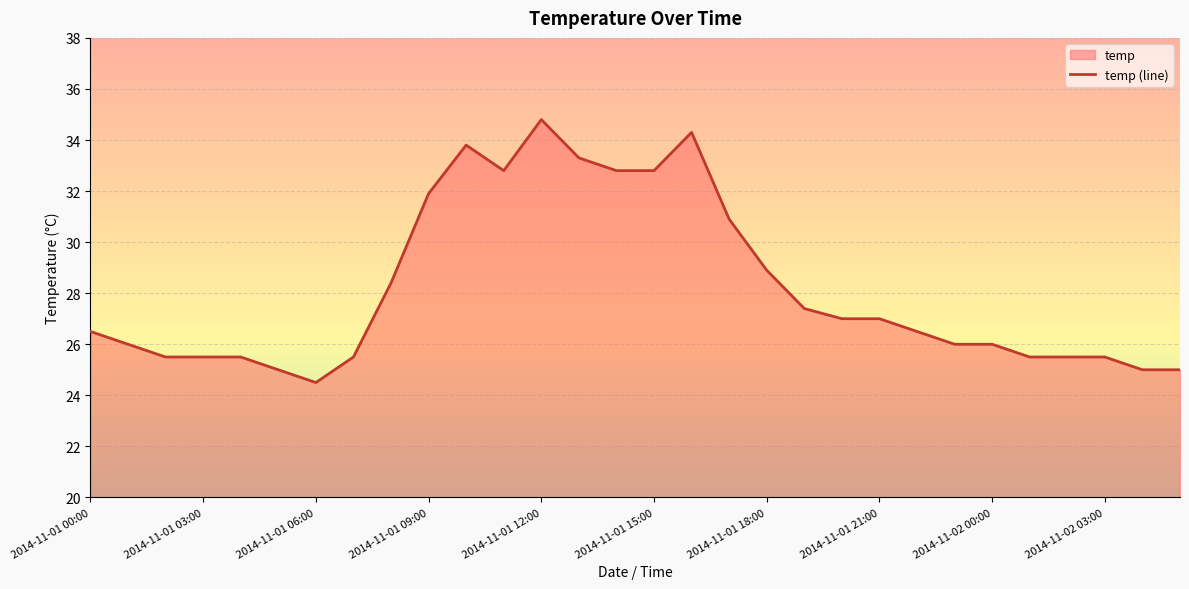

Which label corresponds to the smallest value in the chart?

2014-11-01 06:00